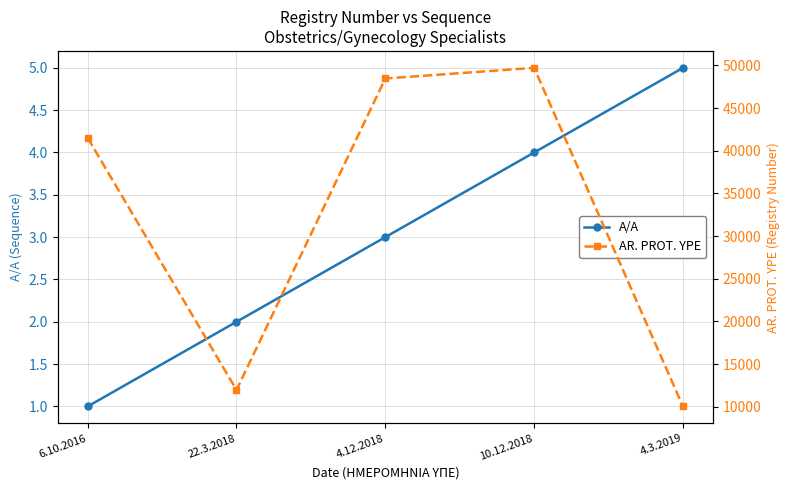

Rank the series by their maximum value, from highest to lowest.

AR. PROT. YPE, A/A